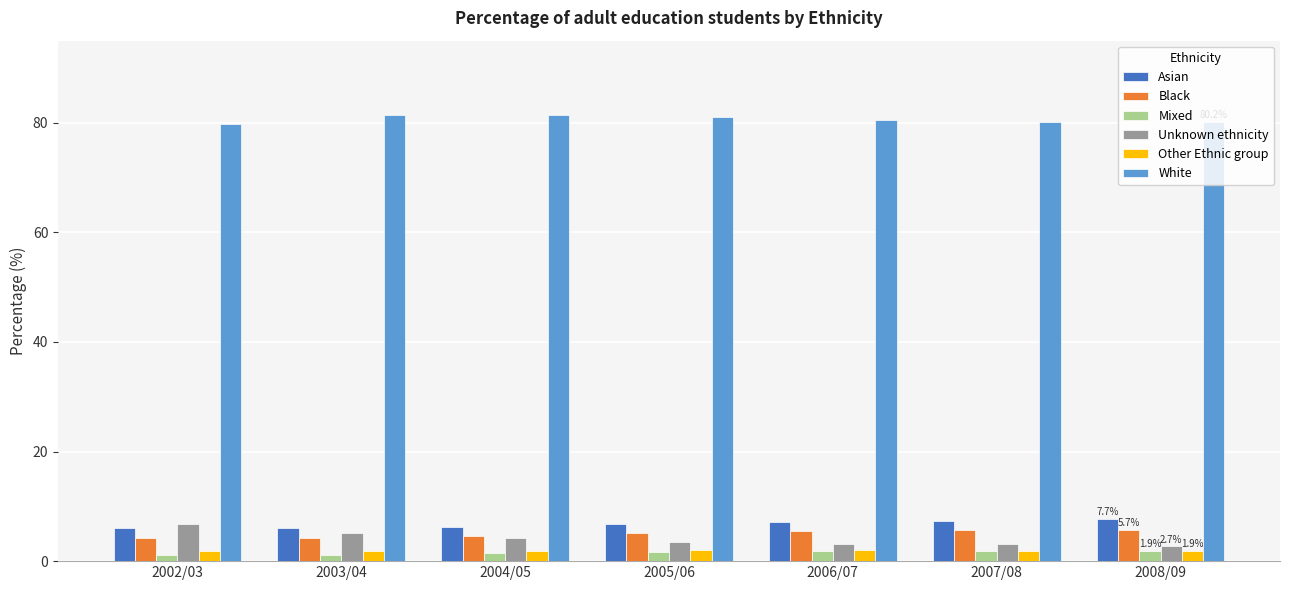

What position from the right is 2005/06?

4